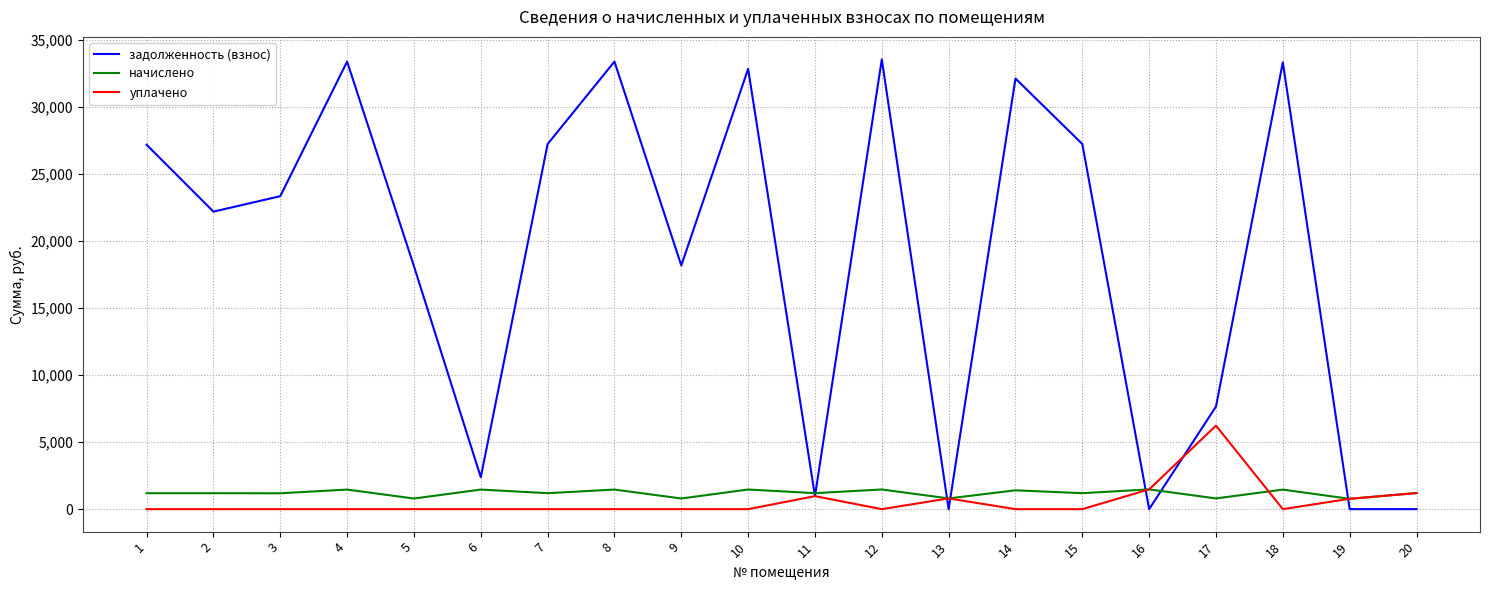

How many lines are shown in the chart?

3